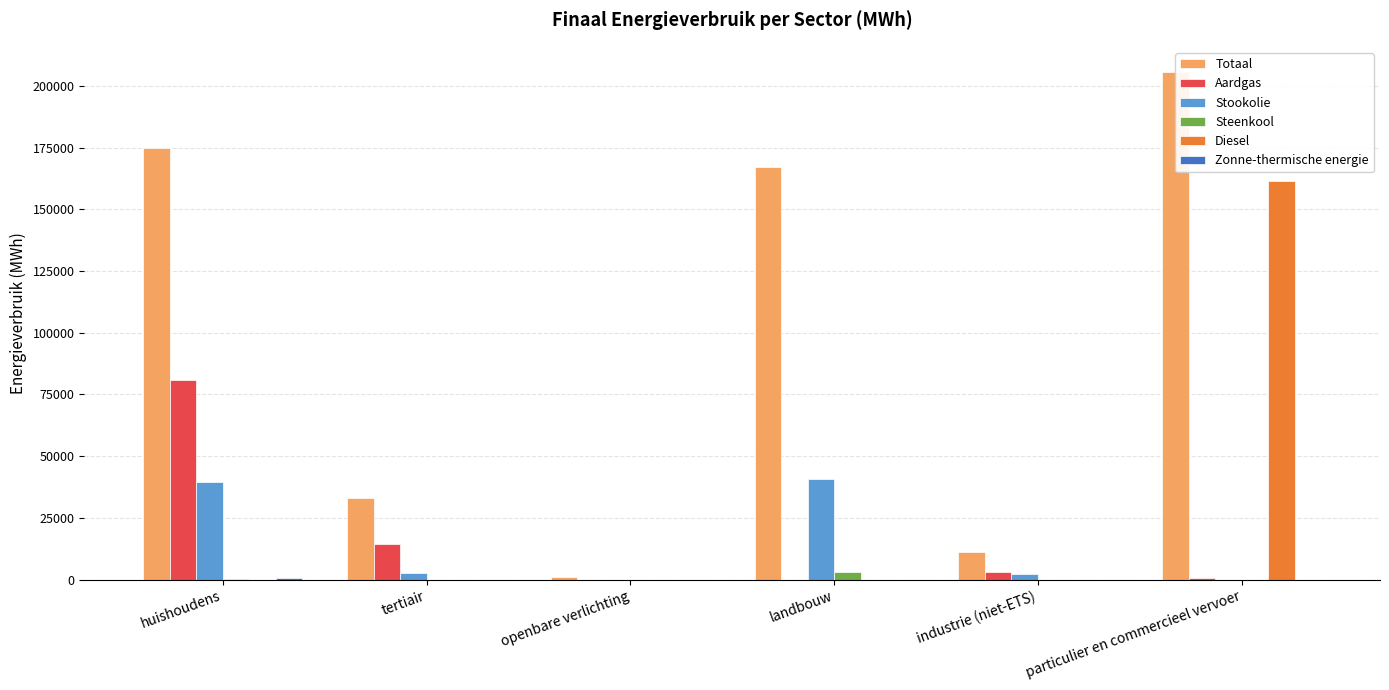

What is the spread (max minus min) of values at huishoudens?

175037.4